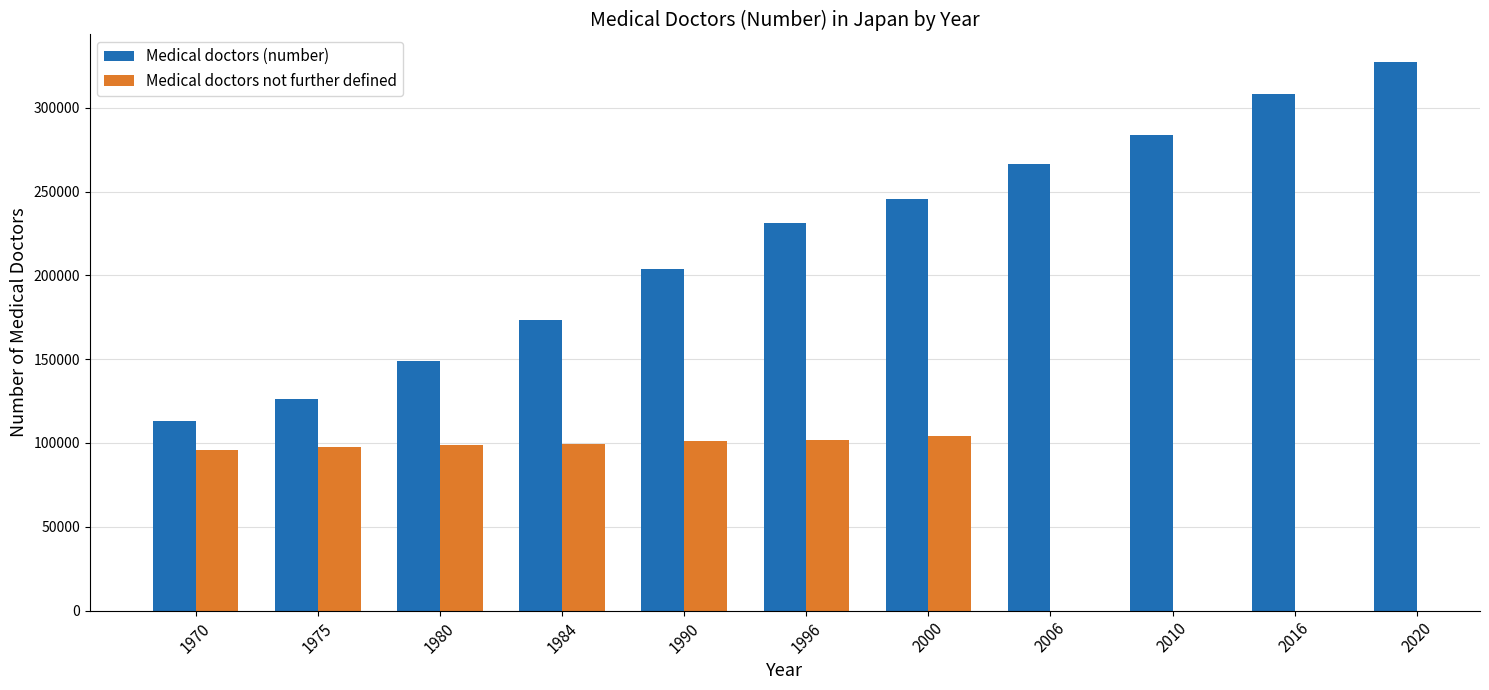

Which series changed the most between 1990 and 1996?

Medical doctors (number)